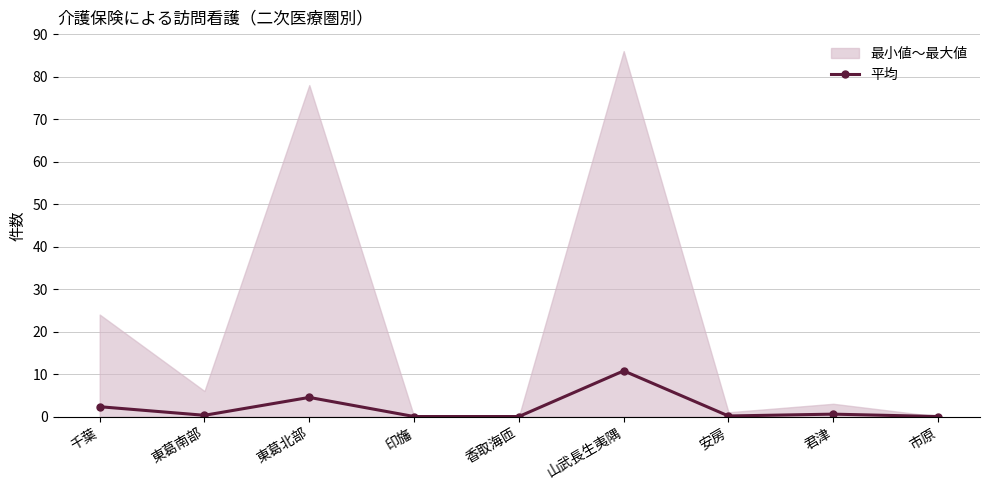

What is the label of the 6th point from the left?

山武長生夷隅